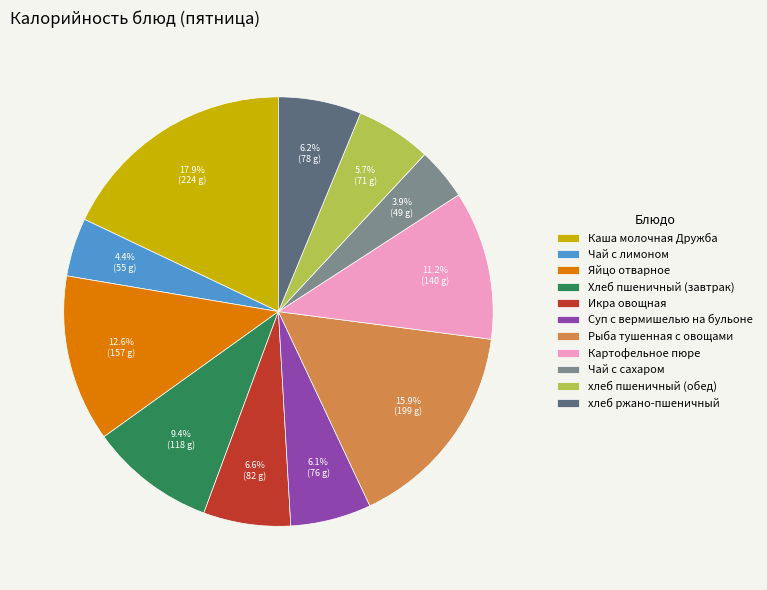

Do Яйцо отварное and Чай с сахаром together represent more than half of the pie?

No